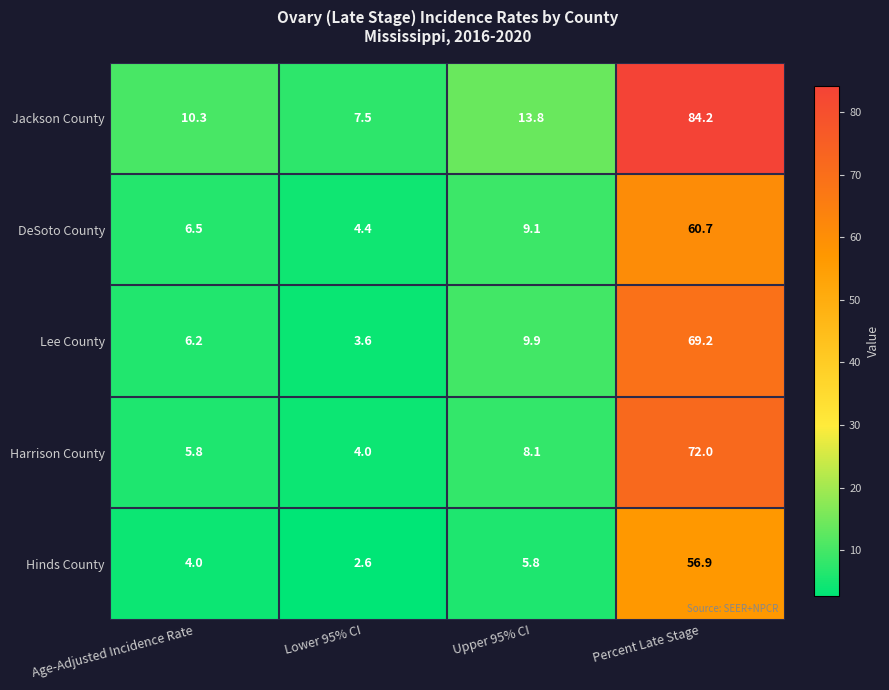

At which category is the sum across all series the highest?

Percent Late Stage